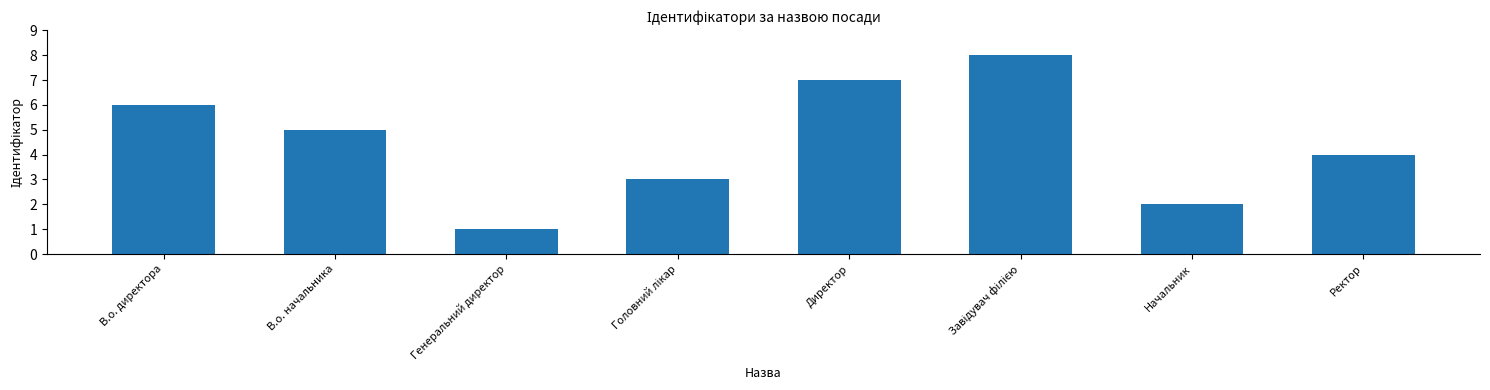

How many values are below 5?

4